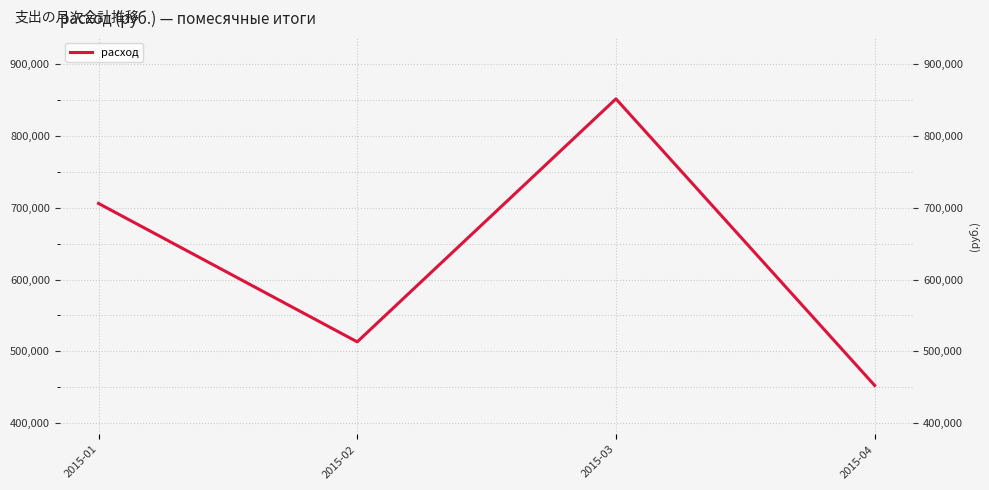

List the labels in order of value, smallest first.

2015-04, 2015-02, 2015-01, 2015-03